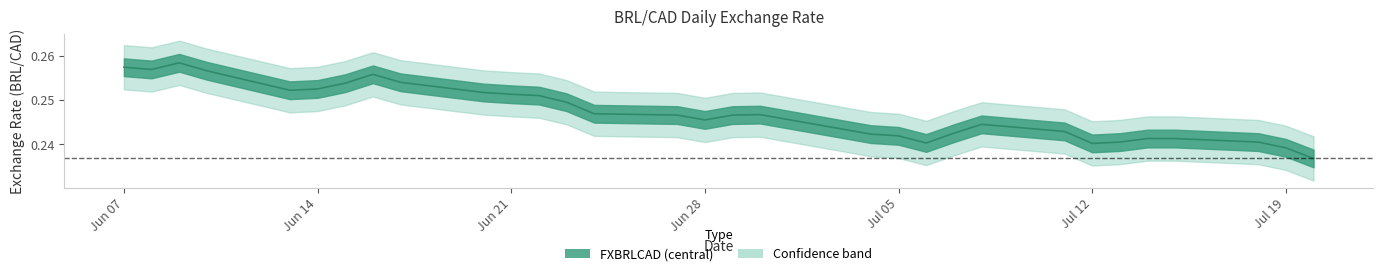

What position from the right is Jun 21?

29